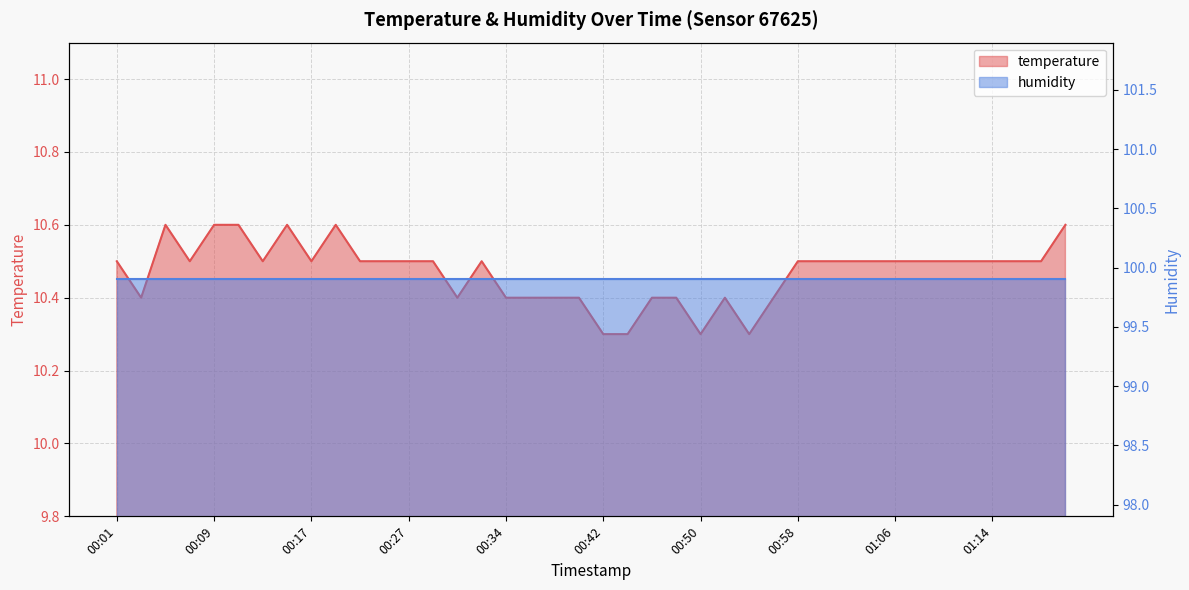

Reading left to right, extract all data points from this chart.

00:01=10.5	00:03=10.4	00:05=10.6	00:07=10.5	00:09=10.6	00:11=10.6	00:13=10.5	00:15=10.6	00:17=10.5	00:19=10.6	00:21=10.5	00:23=10.5	00:27=10.5	00:29=10.5	00:31=10.4	00:33=10.5	00:34=10.4	00:36=10.4	00:38=10.4	00:40=10.4	00:42=10.3	00:44=10.3	00:46=10.4	00:48=10.4	00:50=10.3	00:52=10.4	00:54=10.3	00:56=10.4	00:58=10.5	01:00=10.5	01:02=10.5	01:04=10.5	01:06=10.5	01:08=10.5	01:10=10.5	01:12=10.5	01:14=10.5	01:16=10.5	01:18=10.5	01:20=10.6